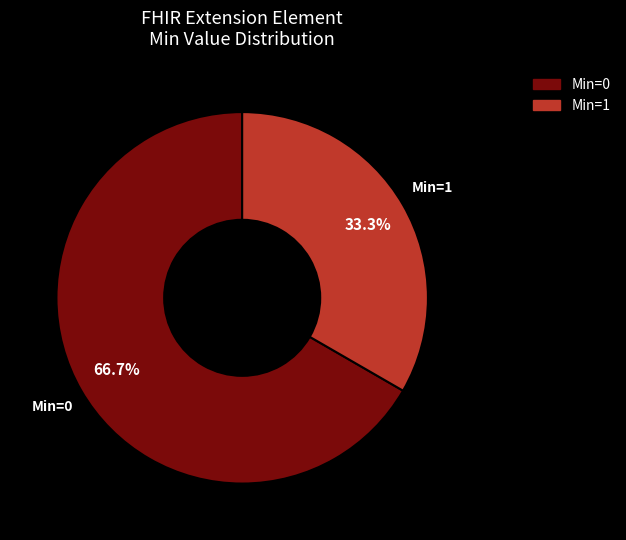

Count the number of slices in the pie.

2